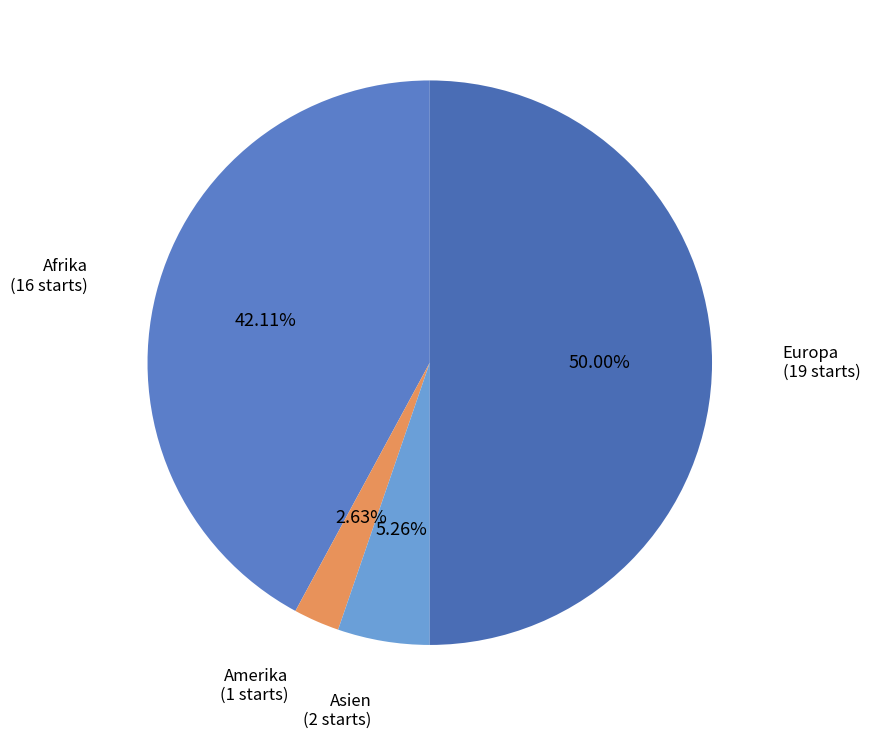

To the nearest percent, what is the combined percentage of Europa and Asien?

55%